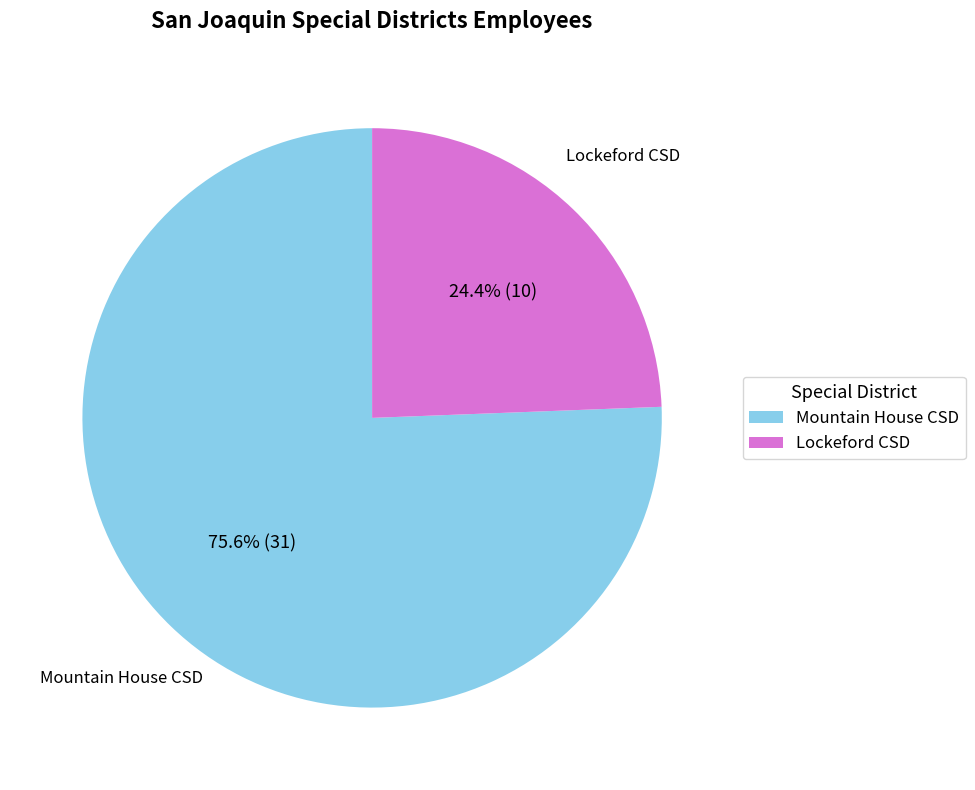

What is the smallest slice in the pie chart?

Lockeford CSD